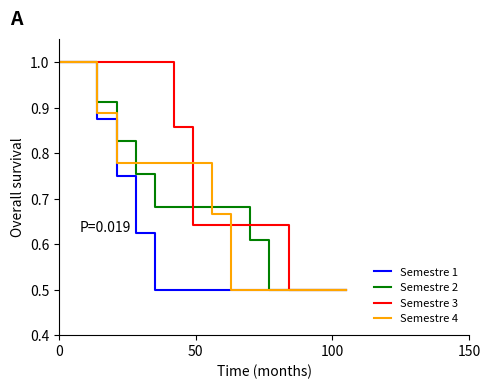

Which series has the largest total across all categories?

Semestre 3